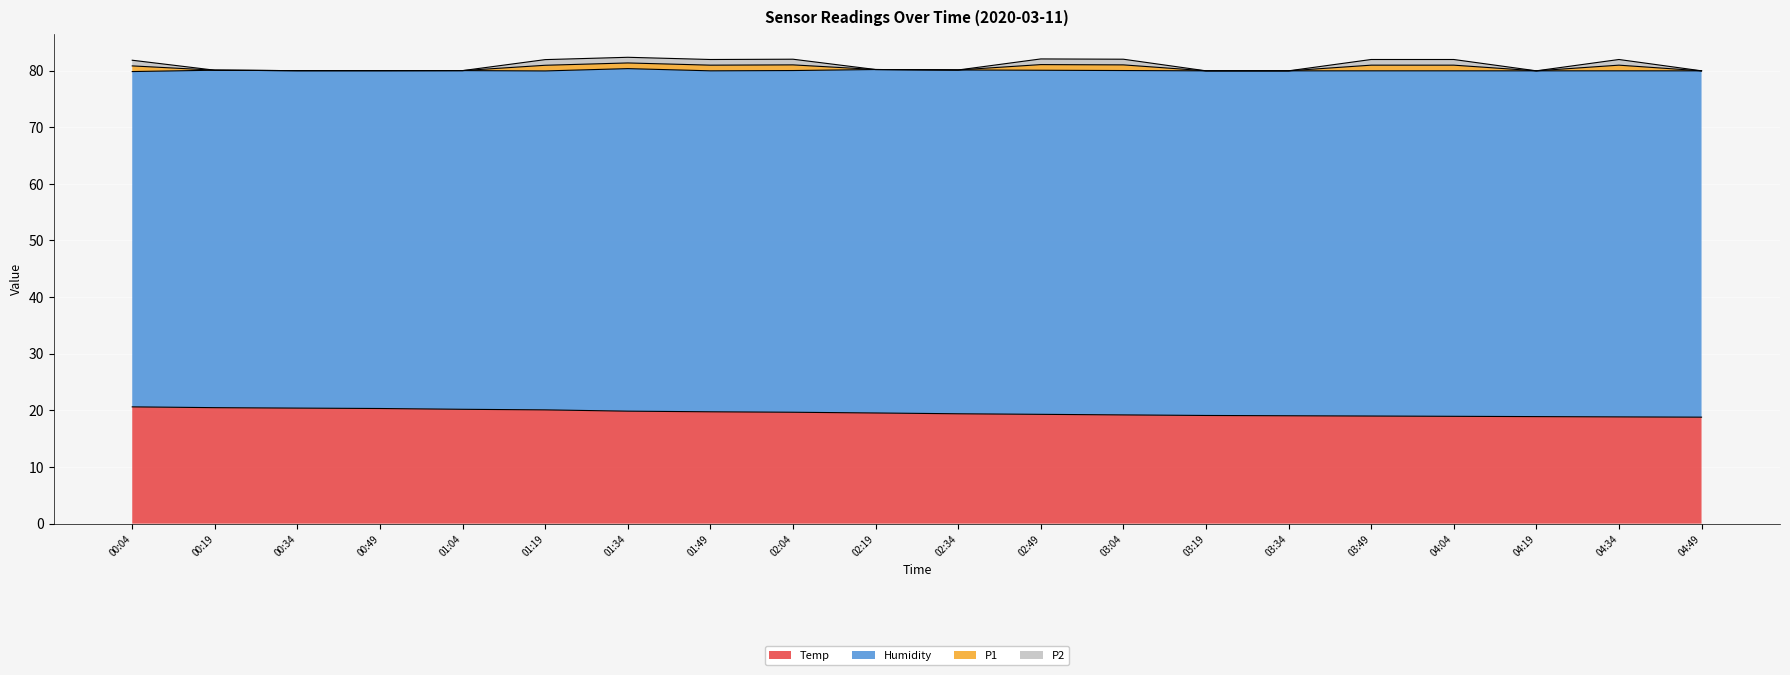

Which label corresponds to the smallest value in the chart?

04:49